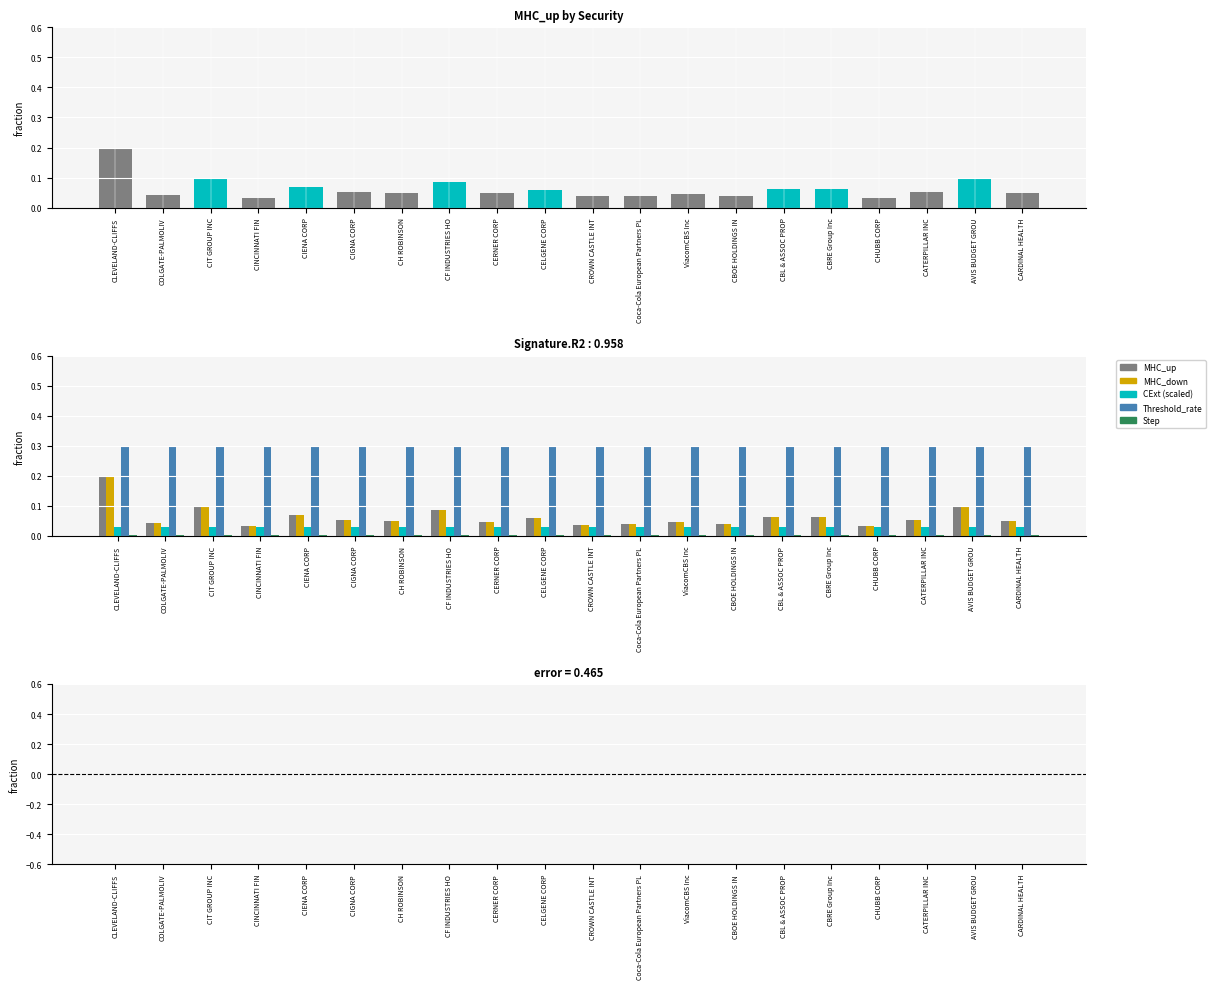

Which series has the largest total across all categories?

Threshold_rate